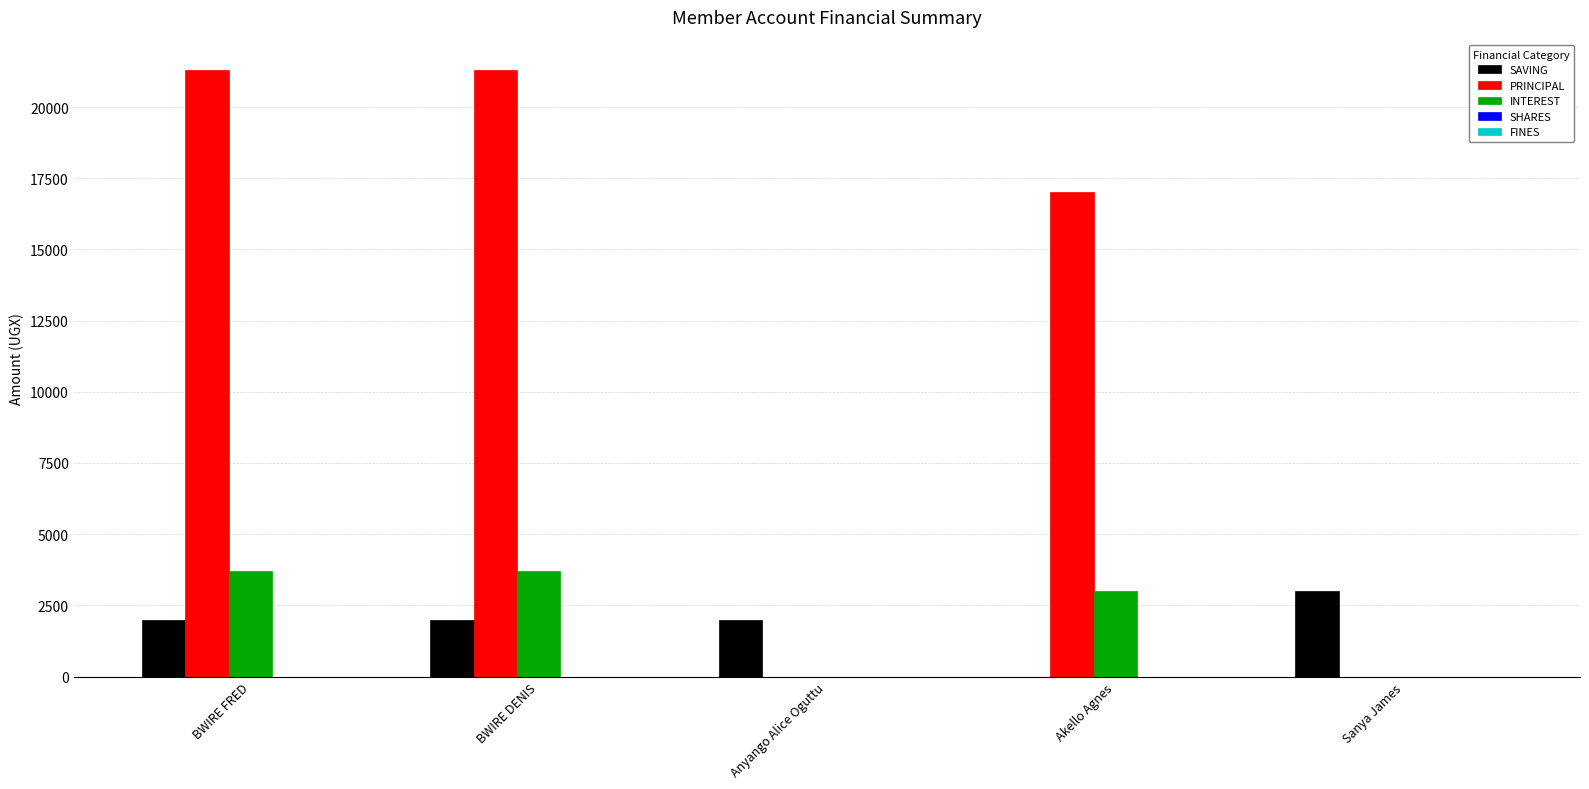

Is the value of SAVING at Anyango Alice Oguttu greater than the value of PRINCIPAL at Anyango Alice Oguttu?

Yes